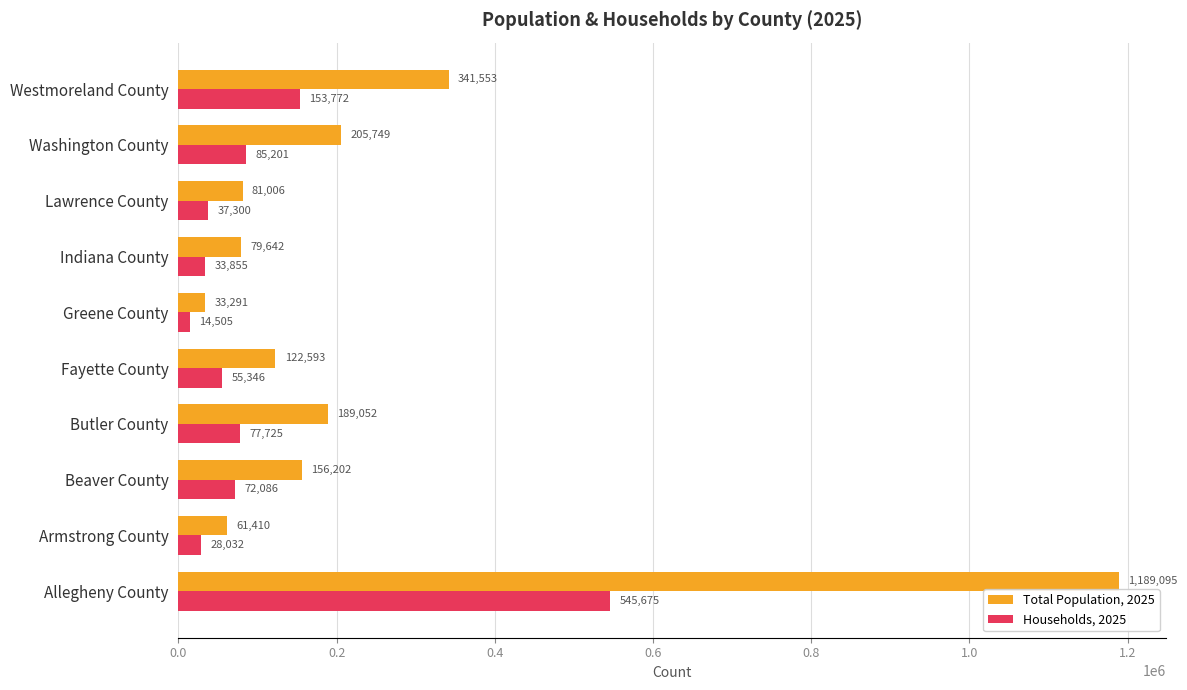

What is the total value across all series at Beaver County?

228288